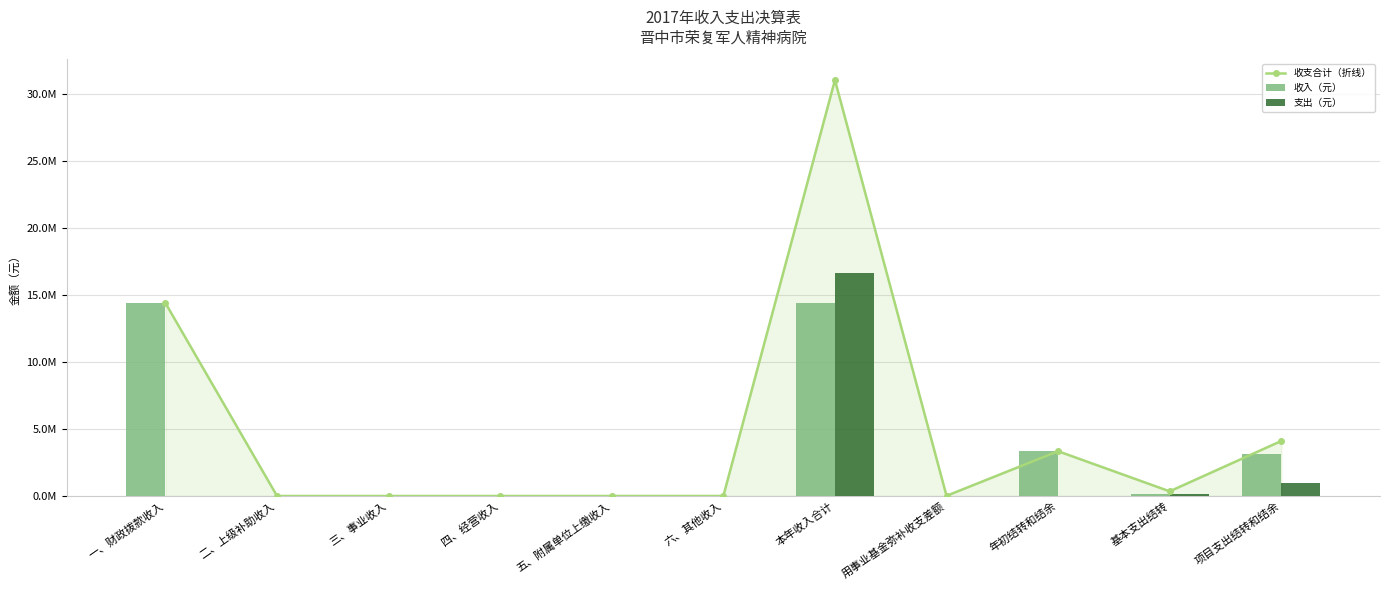

Reading left to right, list all the values displayed in this chart.

收支合计（折线）: 一、财政拨款收入=14379938.4	二、上级补助收入=0.0	三、事业收入=0.0	四、经营收入=0.0	五、附属单位上缴收入=0.0	六、其他收入=1743.0	本年收入合计=31004284.5	用事业基金弥补收支差额=13512.3	年初结转和结余=3338195.1	基本支出结转=347883.6	项目支出结转和结余=4101097.3
收入（元）: 一、财政拨款收入=14379938.4	二、上级补助收入=0.0	三、事业收入=0.0	四、经营收入=0.0	五、附属单位上缴收入=0.0	六、其他收入=1743.0	本年收入合计=14381681.5	用事业基金弥补收支差额=13512.3	年初结转和结余=3338195.1	基本支出结转=173941.8	项目支出结转和结余=3164253.3
支出（元）: 一、财政拨款收入=0.0	二、上级补助收入=0.0	三、事业收入=0.0	四、经营收入=0.0	五、附属单位上缴收入=0.0	六、其他收入=0.0	本年收入合计=16622603.0	用事业基金弥补收支差额=0.0	年初结转和结余=0.0	基本支出结转=173941.8	项目支出结转和结余=936844.0